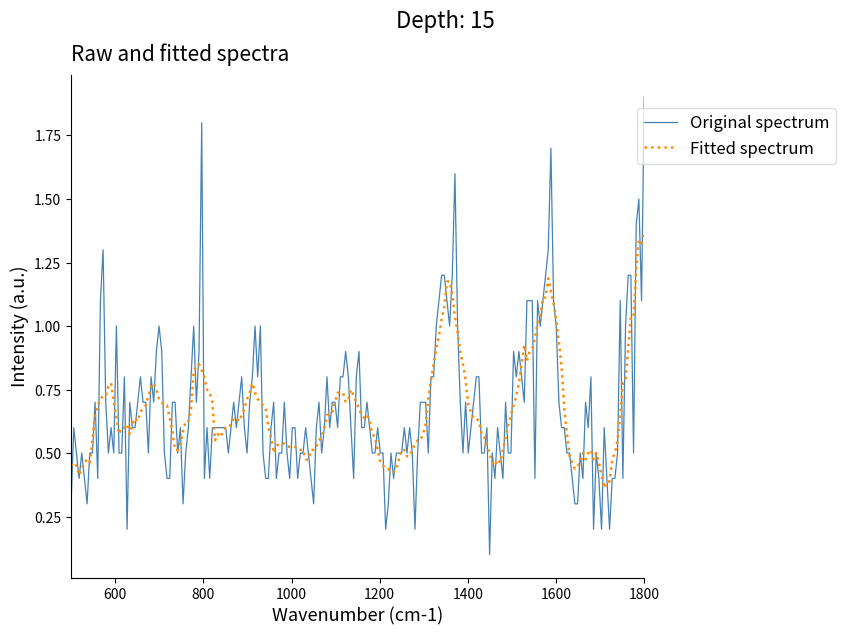

Which series has the widest spread of values?

Original spectrum